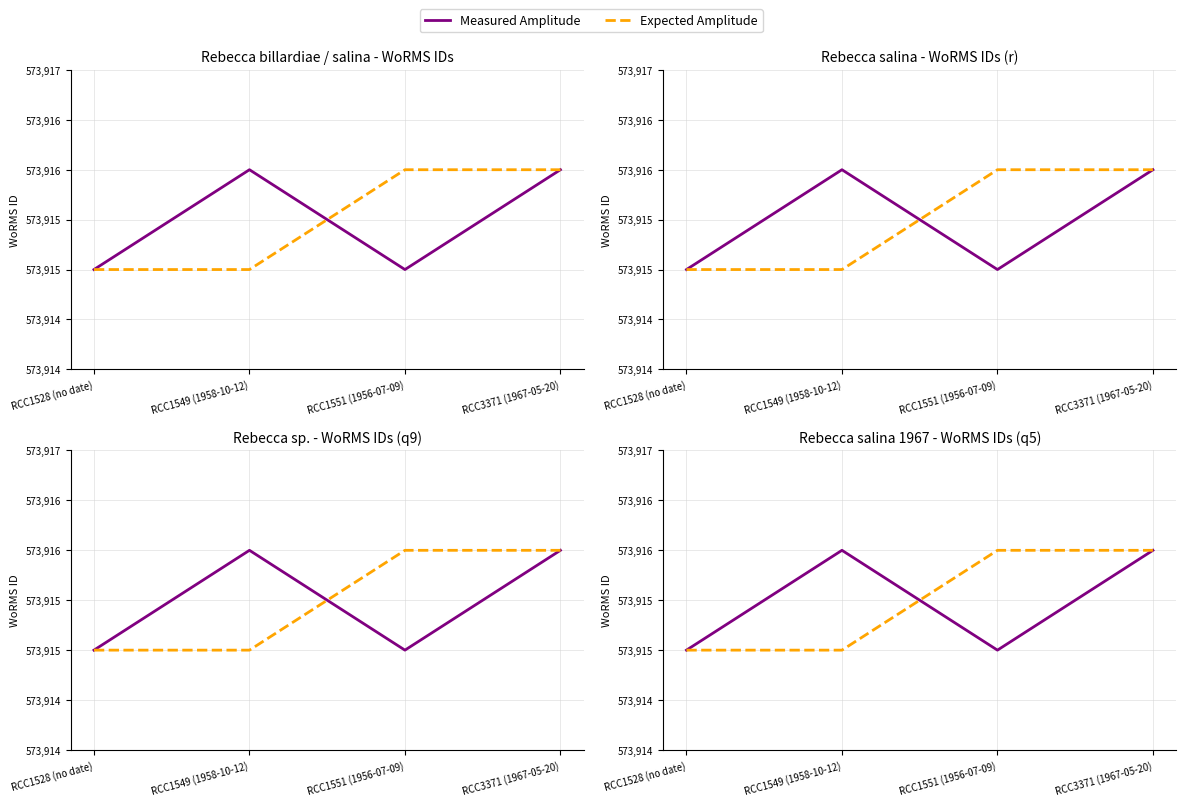

What is the value of the Measured Amplitude point at the 3rd from the left?

573915